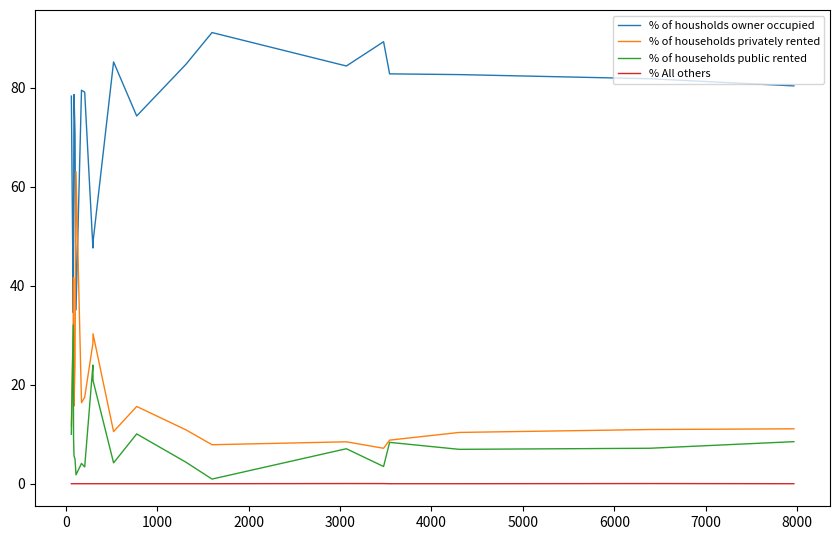

Which series has the largest total across all categories?

% of housholds owner occupied